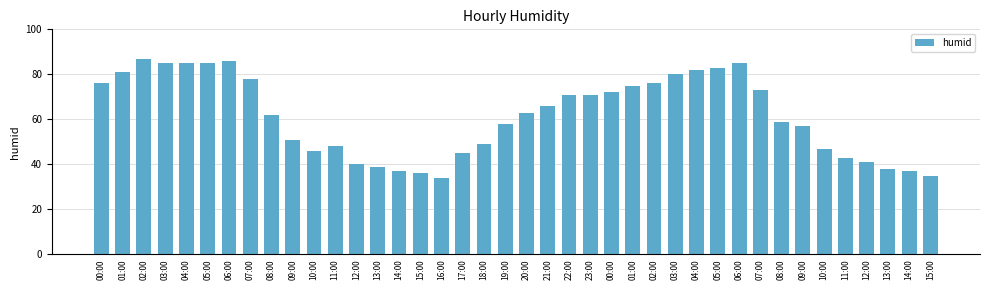

The value at 05:00 is 128. True or false?

False